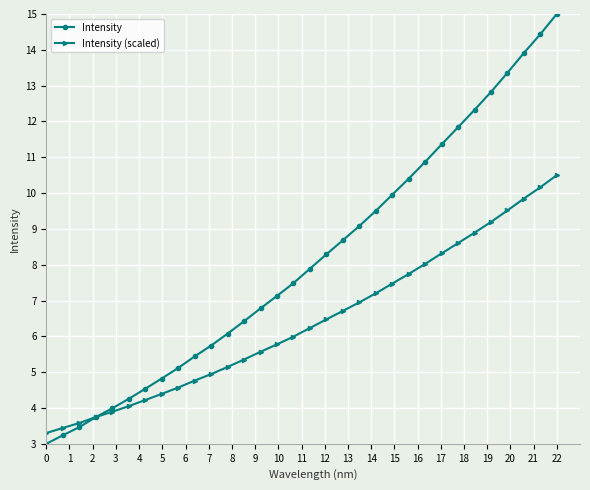

Rank the series by their maximum value, from highest to lowest.

Intensity, Intensity (scaled)